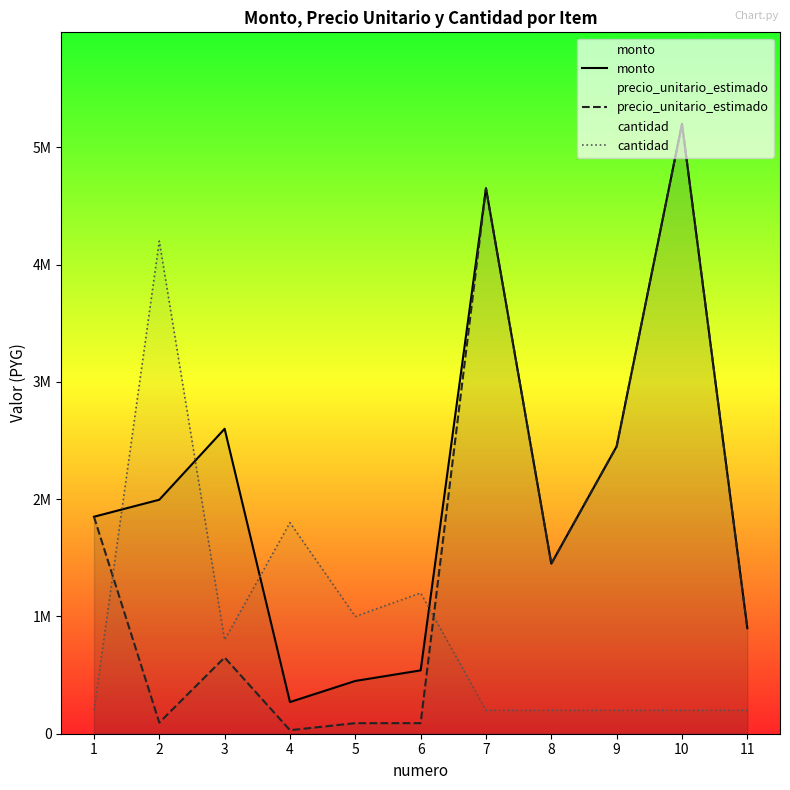

What value does the precio_unitario_estimado series have at 4?

30000